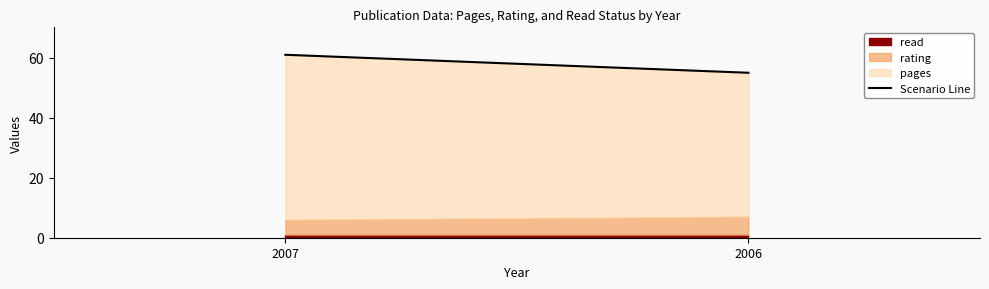

Is it true that the value at 2007 is 28?

False